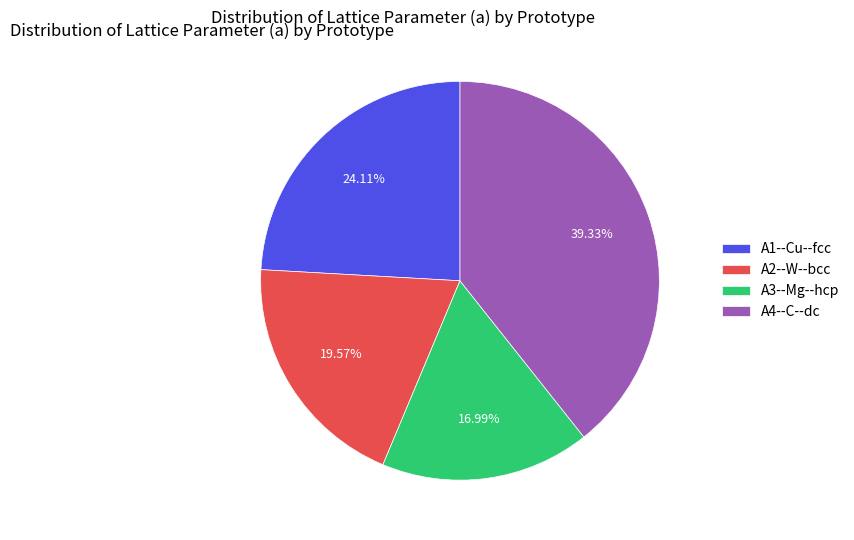

Is there a majority slice in this chart?

No